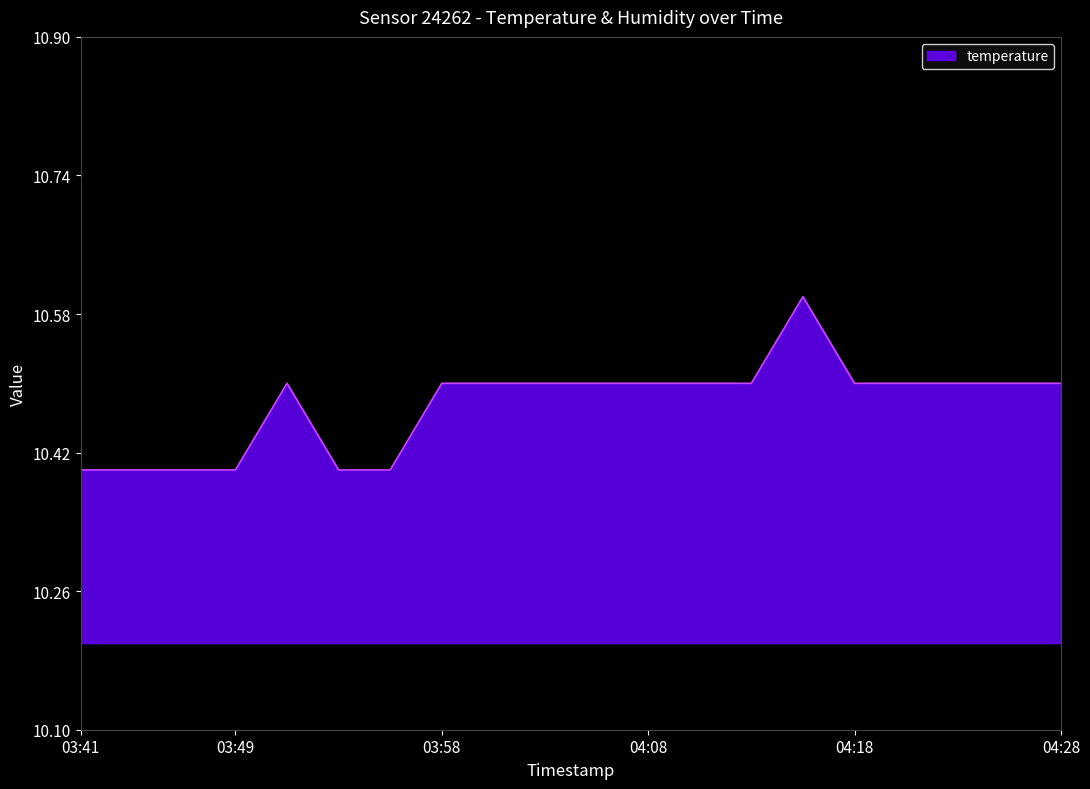

What is the maximum value shown in the chart?

10.6